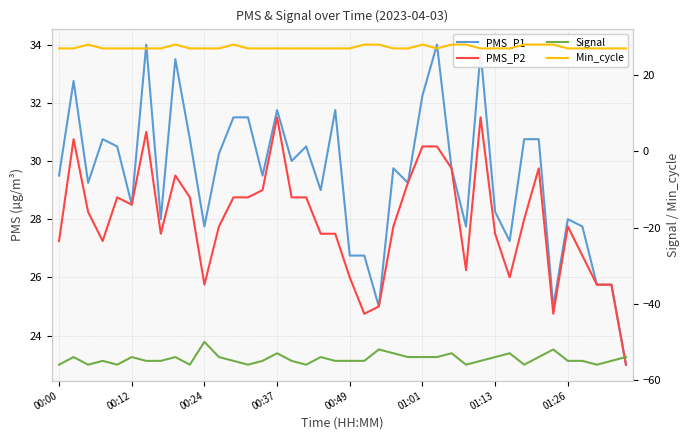

What position from the right is 00:24?

30